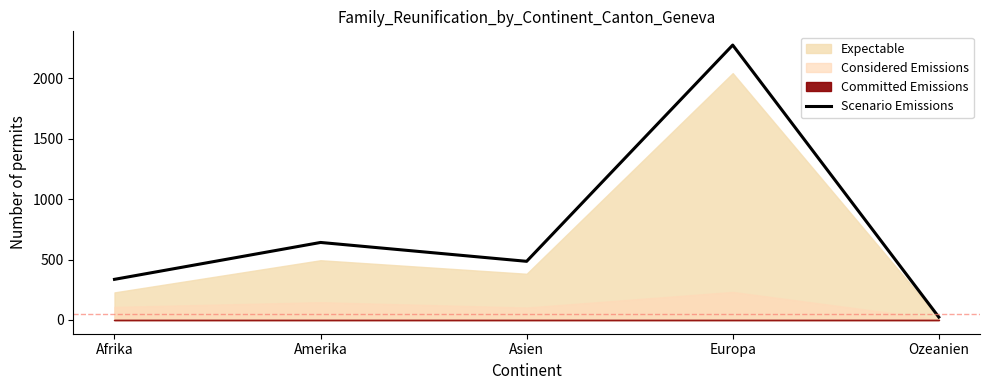

What is the sum of all values?

3759